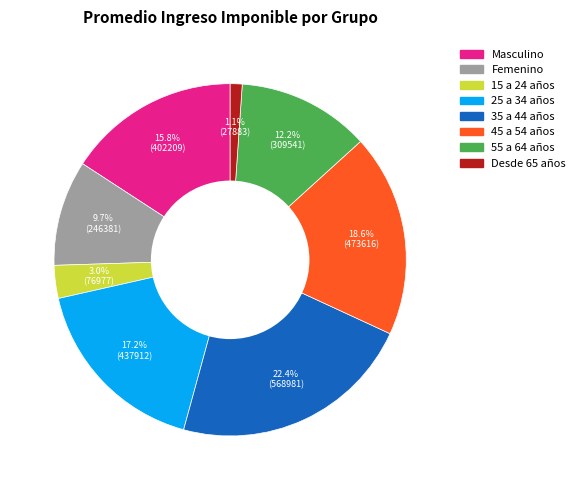

Is it true that 45 a 54 años is 25% of the pie?

False